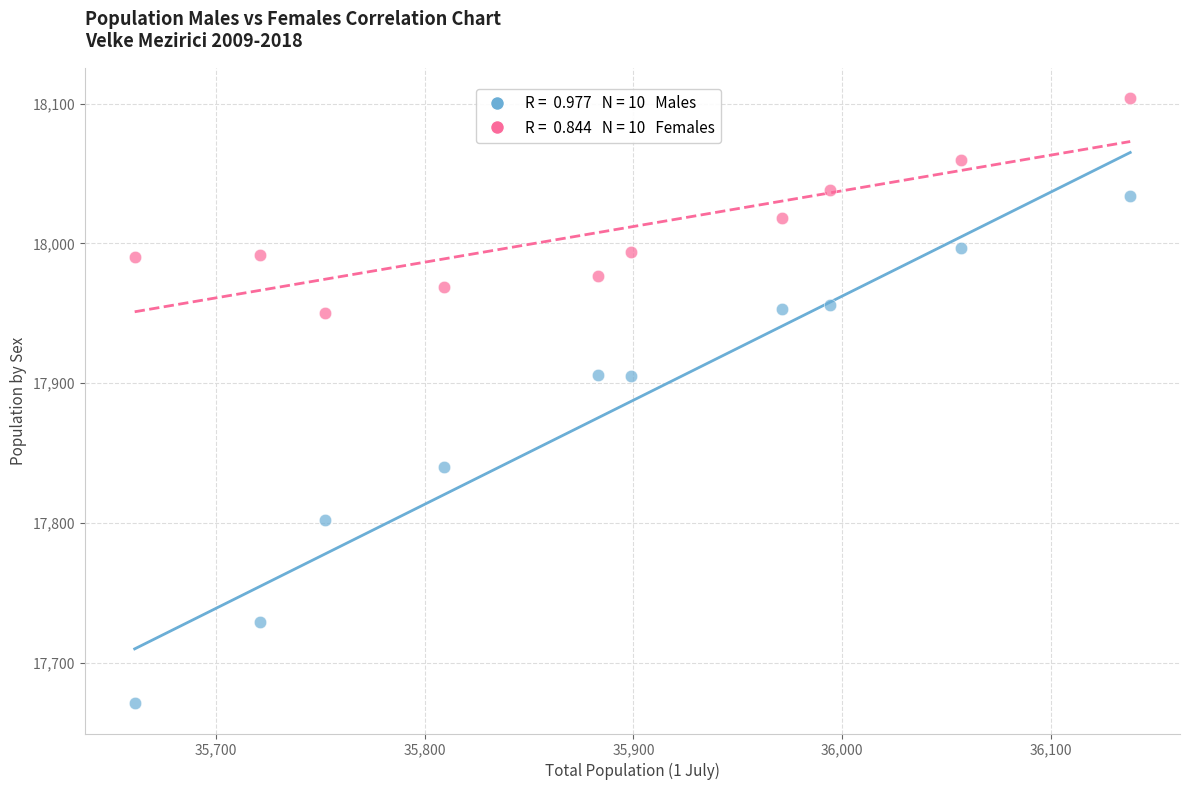

Across all data points, what is the range of X values (max minus min)?

477